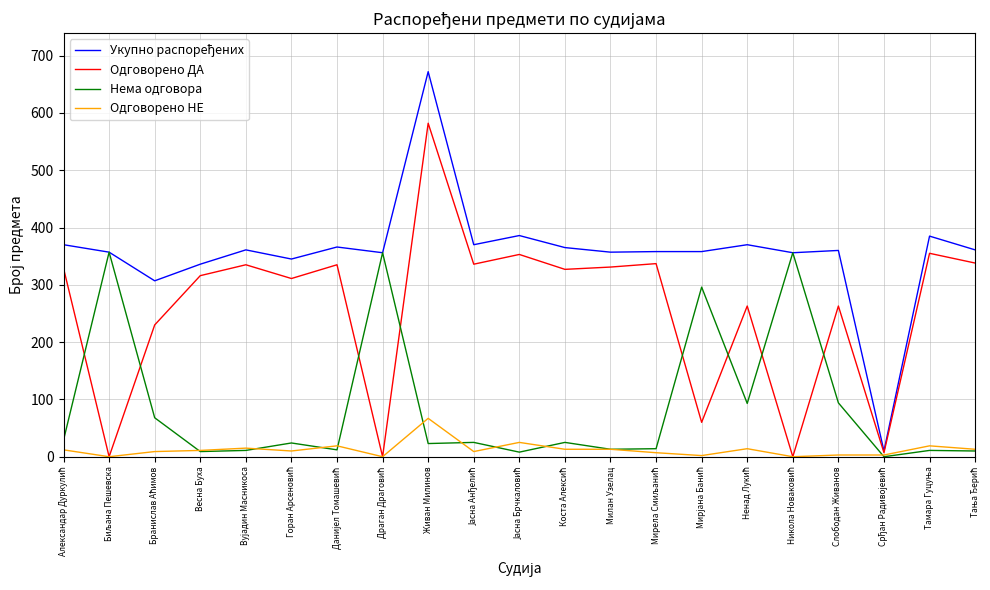

At which category is the sum across all series the highest?

Живан Милинов